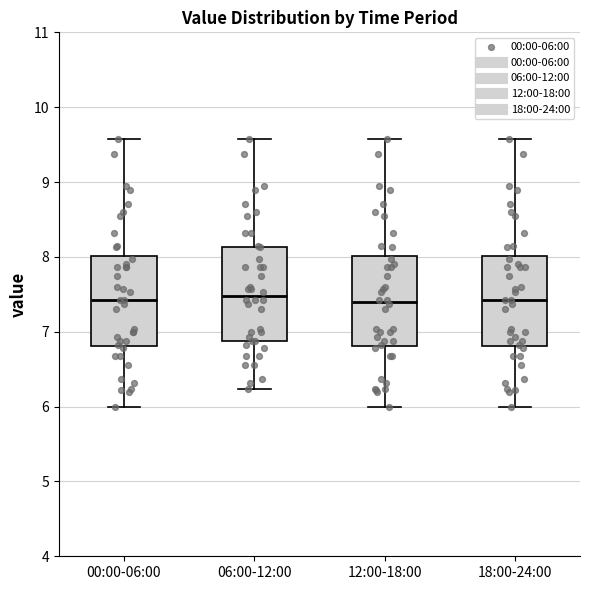

Where does the median line of the box for 18:00-24:00 sit on the y-axis? The values are not printed on the chart, so give them approximately, as read against the axis.

7.4